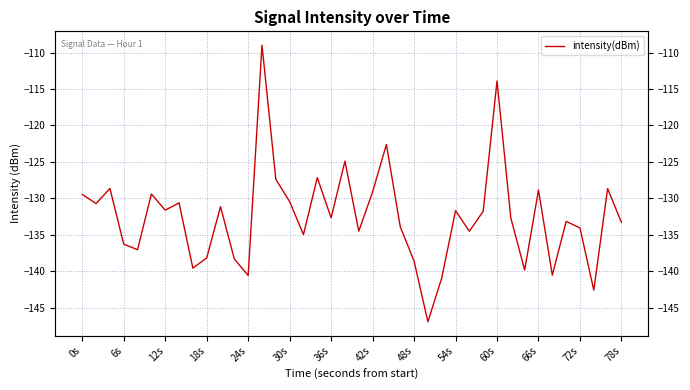

Where does the data first go above -132?

0s